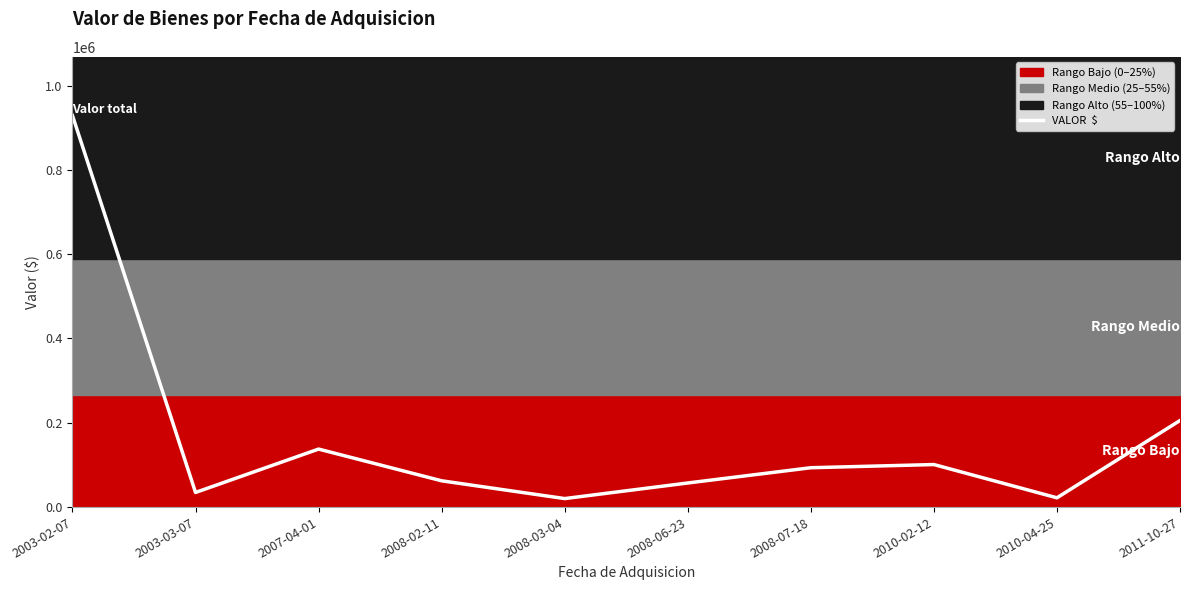

List the labels in order of value, smallest first.

2008-03-04, 2010-04-25, 2003-03-07, 2008-06-23, 2008-02-11, 2008-07-18, 2010-02-12, 2007-04-01, 2011-10-27, 2003-02-07